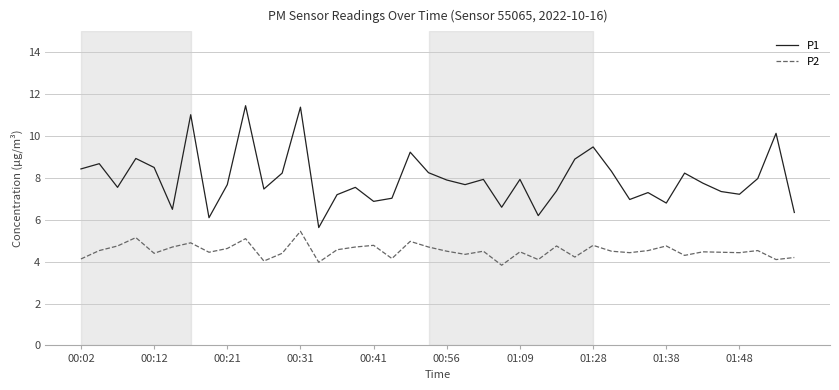

What is the difference between the maximum and minimum values in the P2 series?

1.6